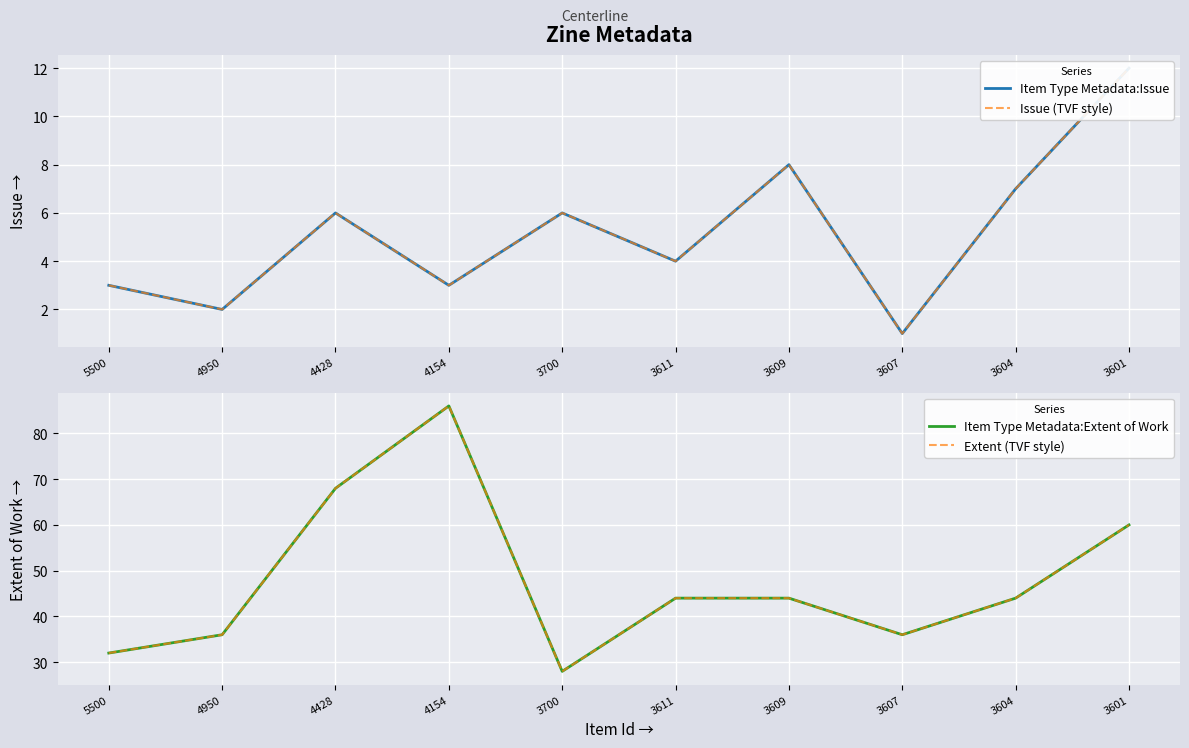

Reading right to left, extract all data points from this chart.

Item Type Metadata:Issue: 3601=12	3604=7	3607=1	3609=8	3611=4	3700=6	4154=3	4428=6	4950=2	5500=3
Issue (TVF style): 3601=12	3604=7	3607=1	3609=8	3611=4	3700=6	4154=3	4428=6	4950=2	5500=3
Item Type Metadata:Extent of Work: 3601=60	3604=44	3607=36	3609=44	3611=44	3700=28	4154=86	4428=68	4950=36	5500=32
Extent (TVF style): 3601=60	3604=44	3607=36	3609=44	3611=44	3700=28	4154=86	4428=68	4950=36	5500=32